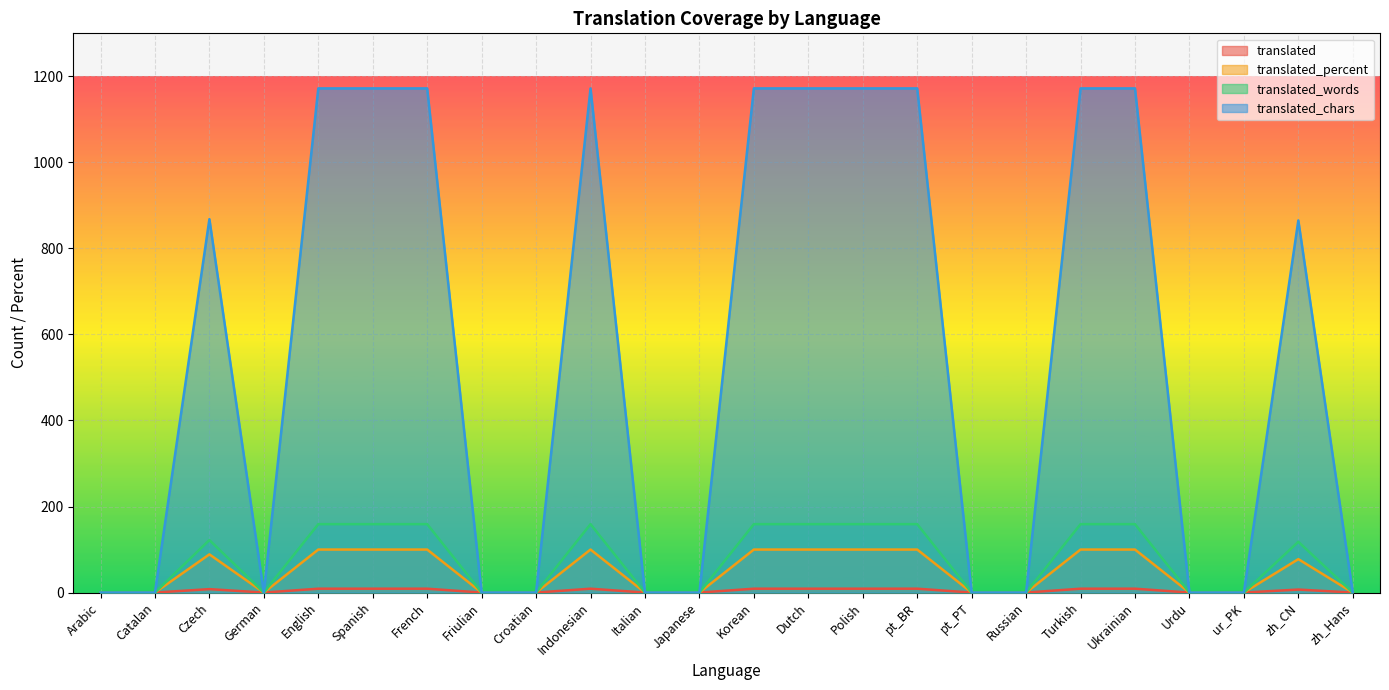

Which label corresponds to the smallest value in the chart?

Arabic